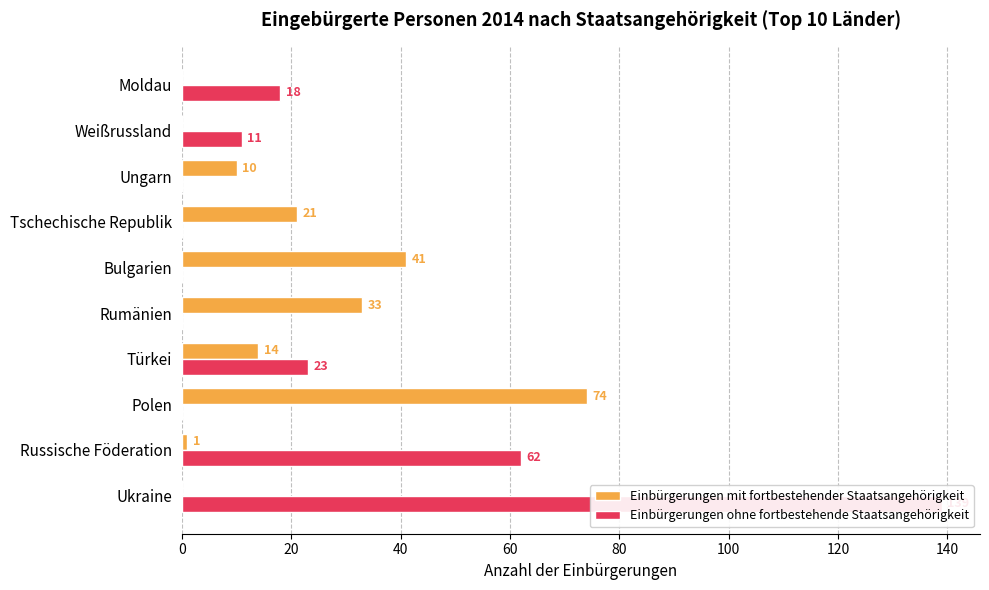

What is the sum of all Einbürgerungen mit fortbestehender Staatsangehörigkeit values?

194